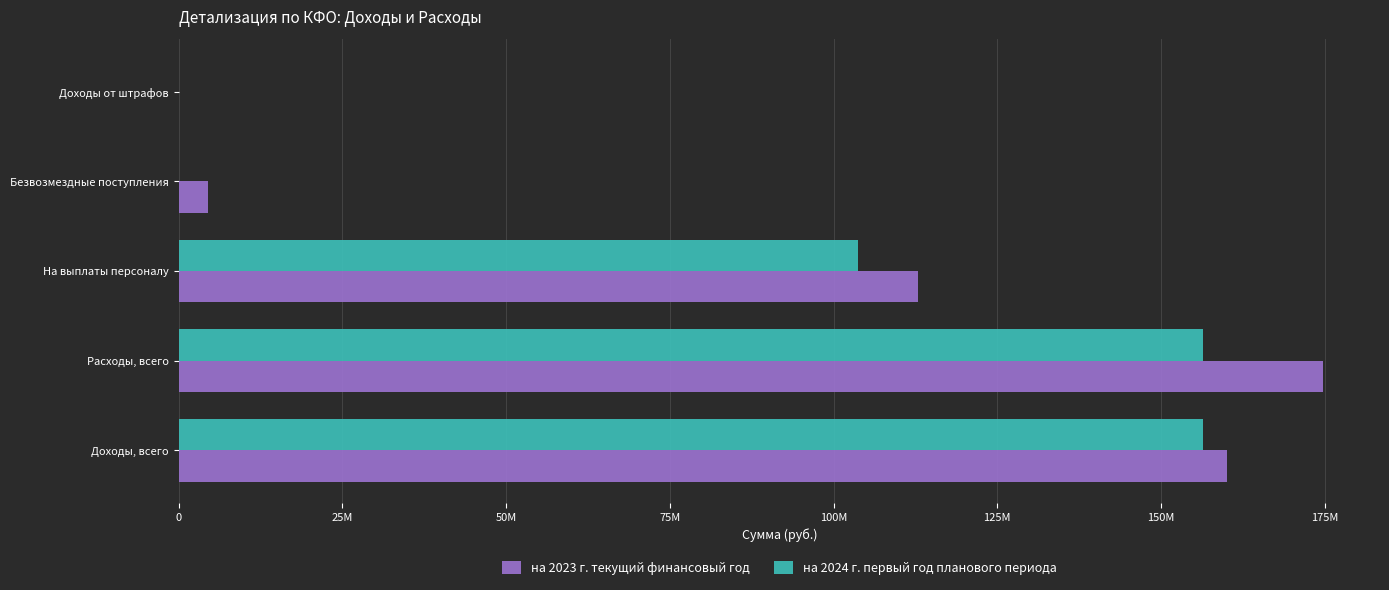

At how many categories does at least one series exceed 132451364?

2